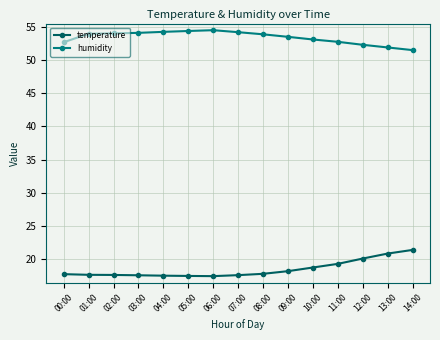

What is the average value of the humidity series?

53.4